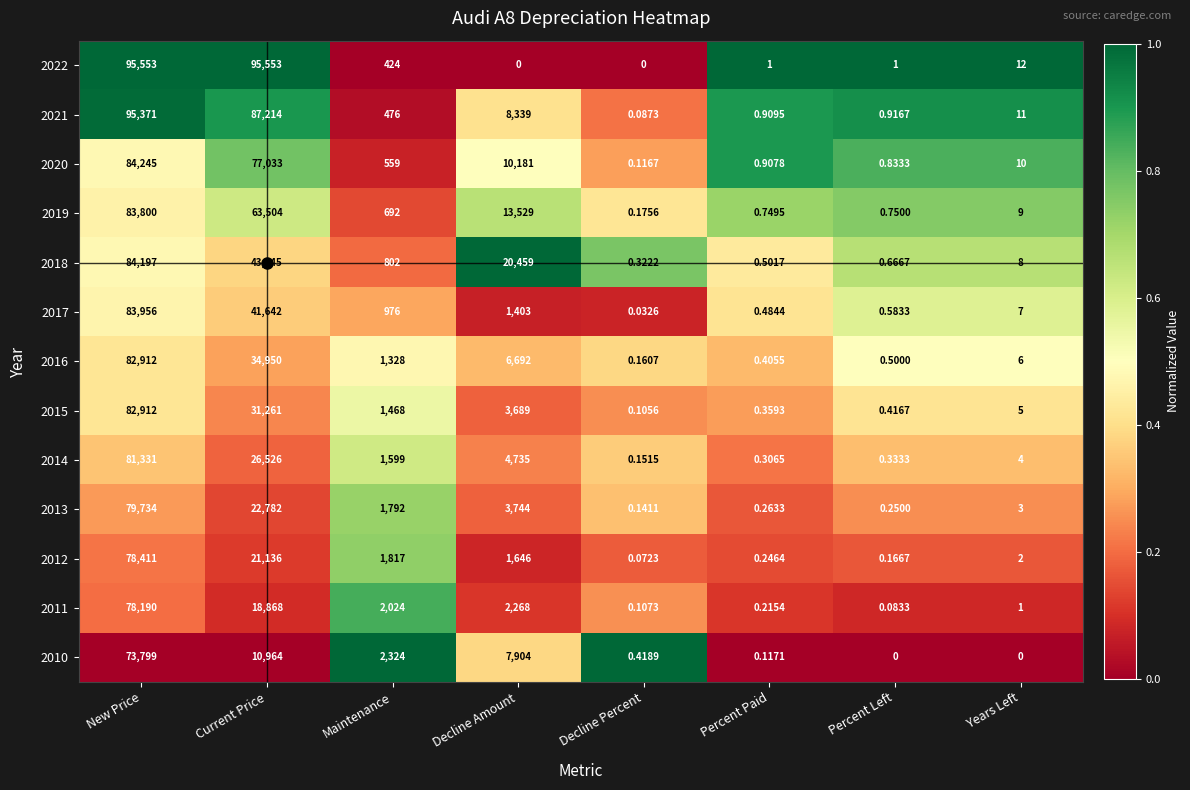

Which category has the lowest value in the 2011 series?

Percent Left